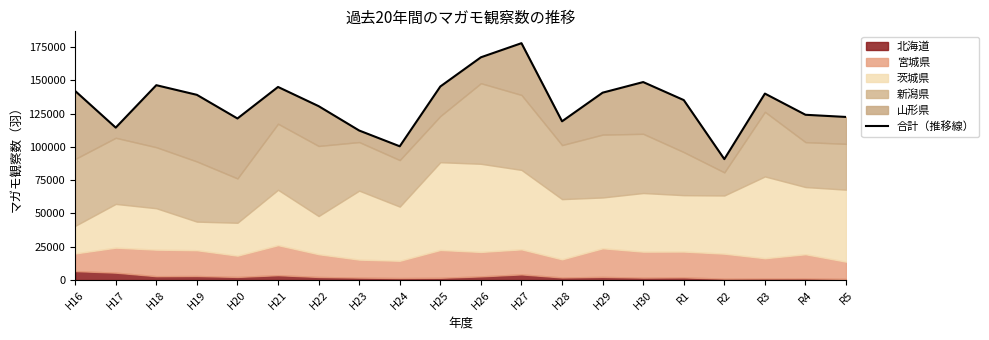

True or false: the data shows 130593 at H22.

True